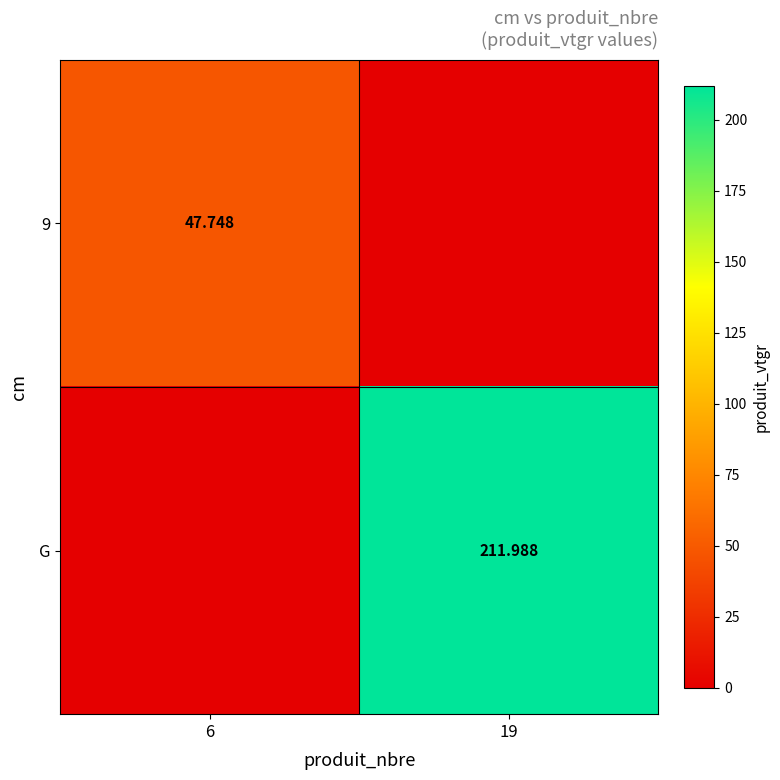

Read the 9 value at 6.

47.7